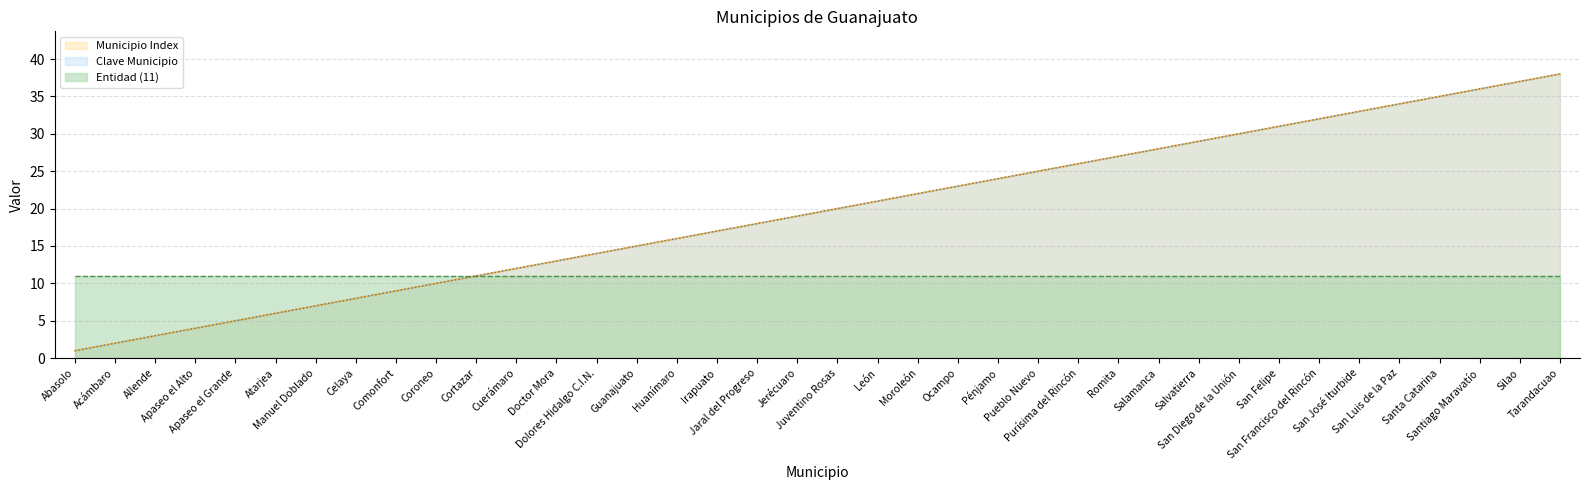

True or false: Municipio Index and Clave Municipio intersect in this chart.

False